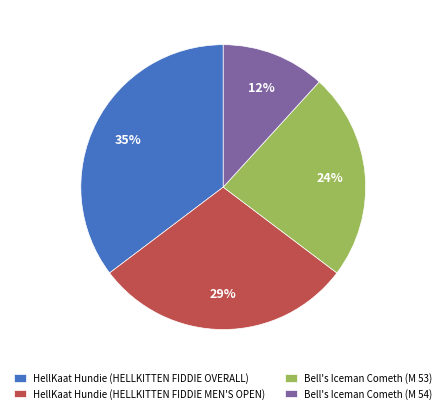

Which category has the smallest portion of the pie?

Bell's Iceman Cometh (M 54)